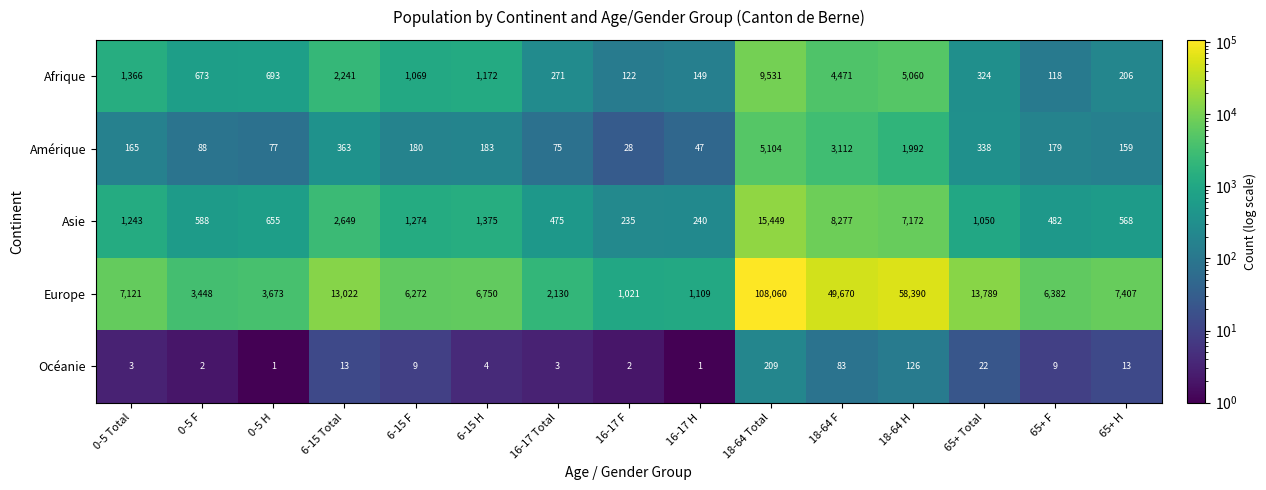

The Afrique series shows 496 at 6-15 H. True or false?

False